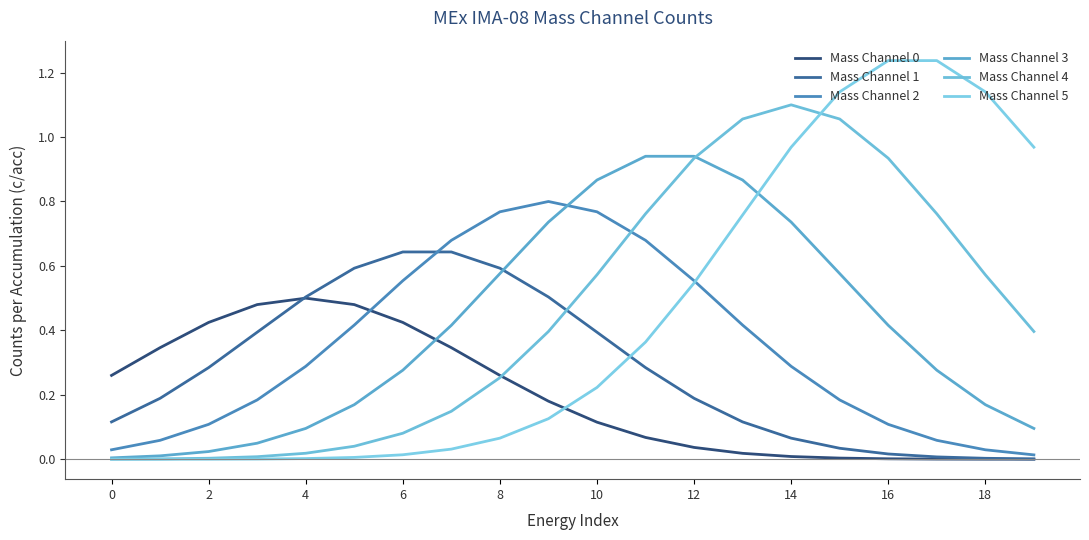

Does the chart display data point markers on the line(s)?

No